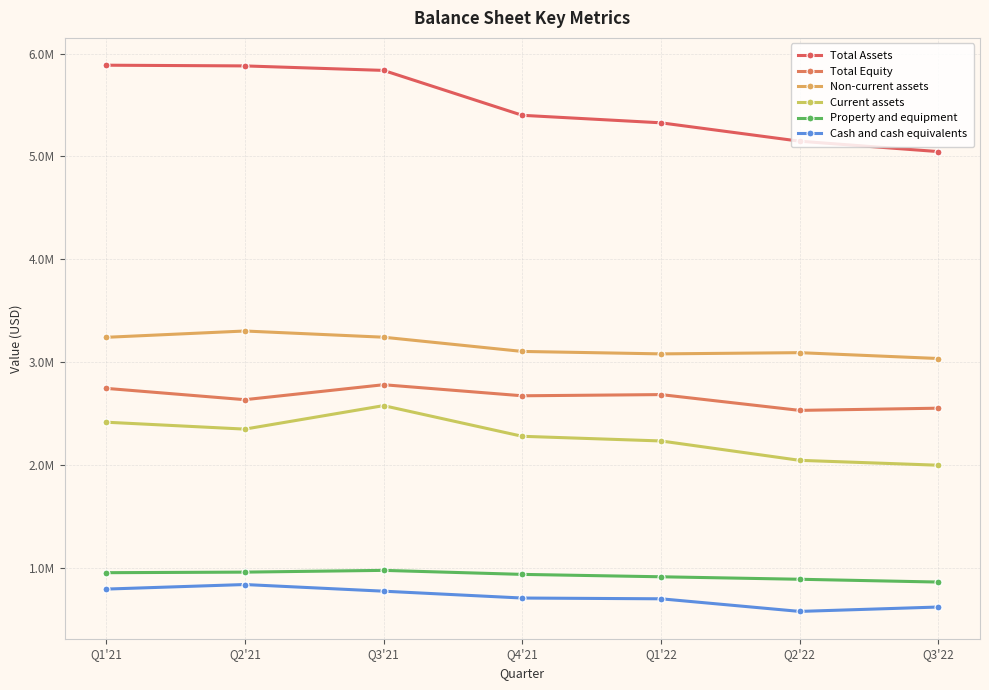

What is the difference between the Property and equipment values at Q1'21 and Q3'22?

90944.8